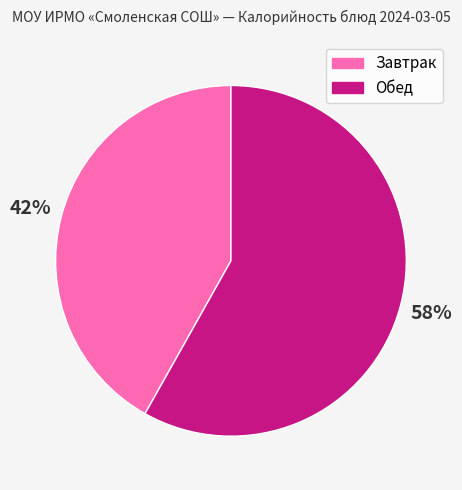

Is there a majority slice in this chart?

Yes